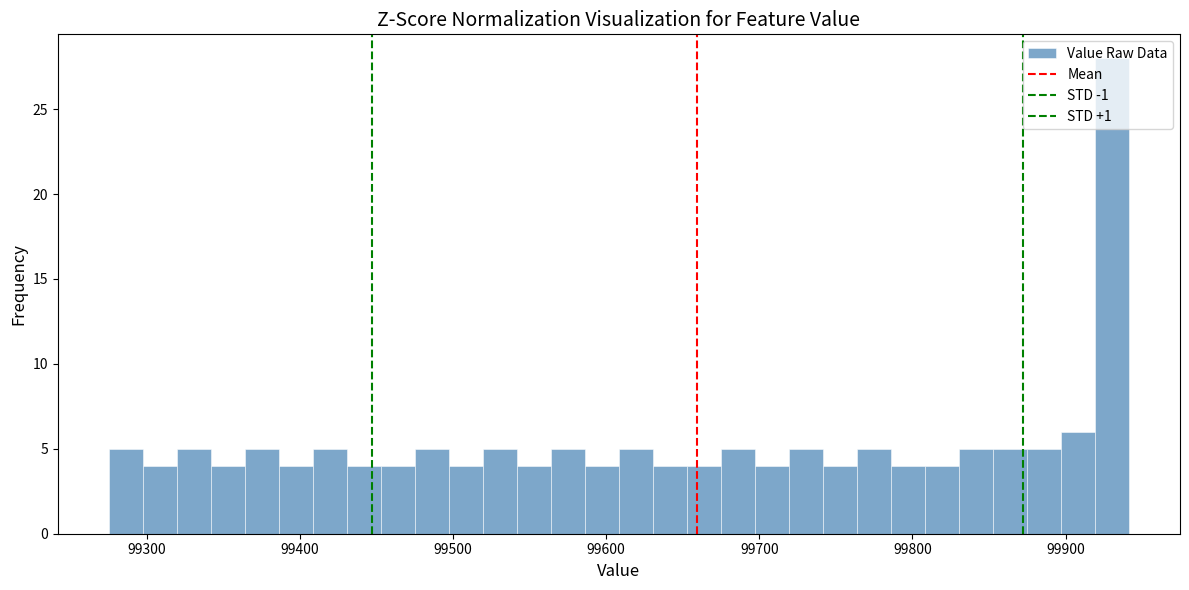

Around what value on the x-axis is the tallest bar? Give the approximate position of its centre, as read against the axis.

99930